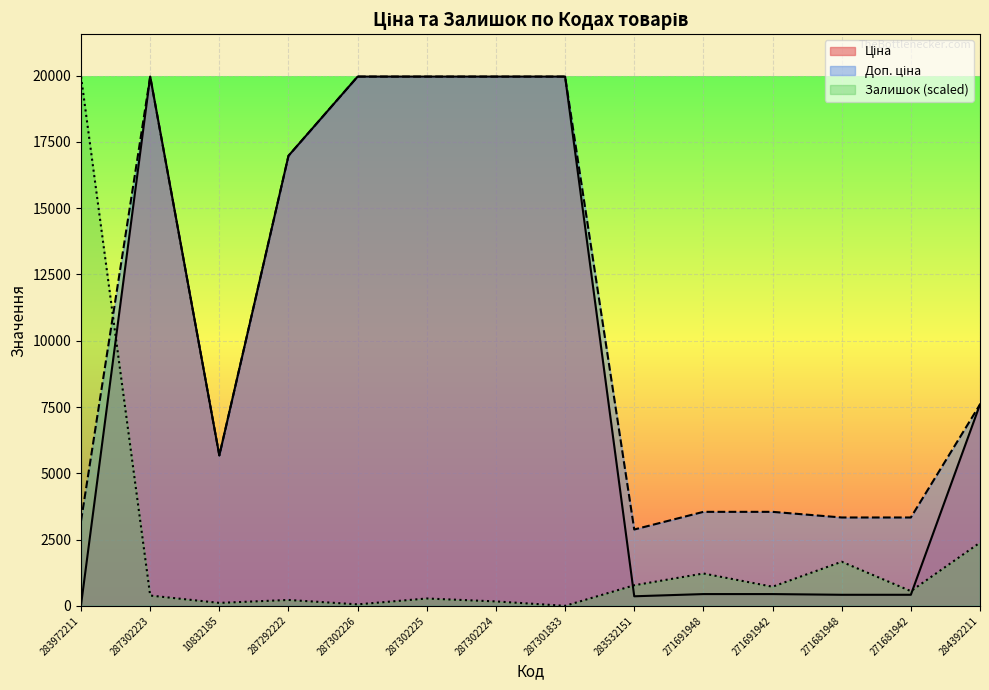

How many lines are shown in the chart?

3